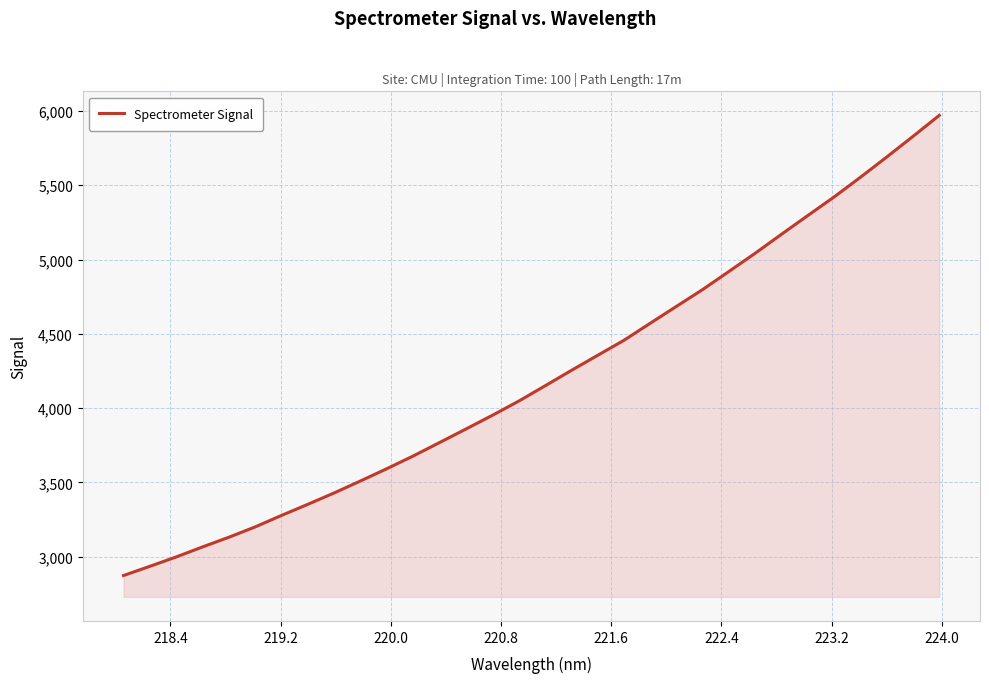

True or false: the data has more than 0 interior local peaks.

False